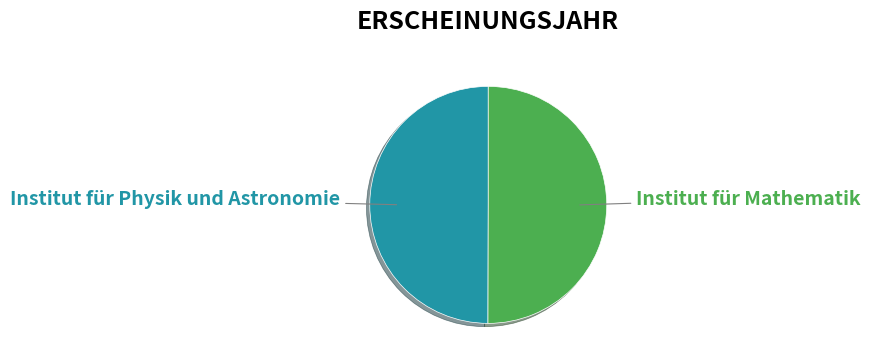

What is the ratio of the value at Institut für Mathematik to the value at Institut für Physik und Astronomie?

1.0